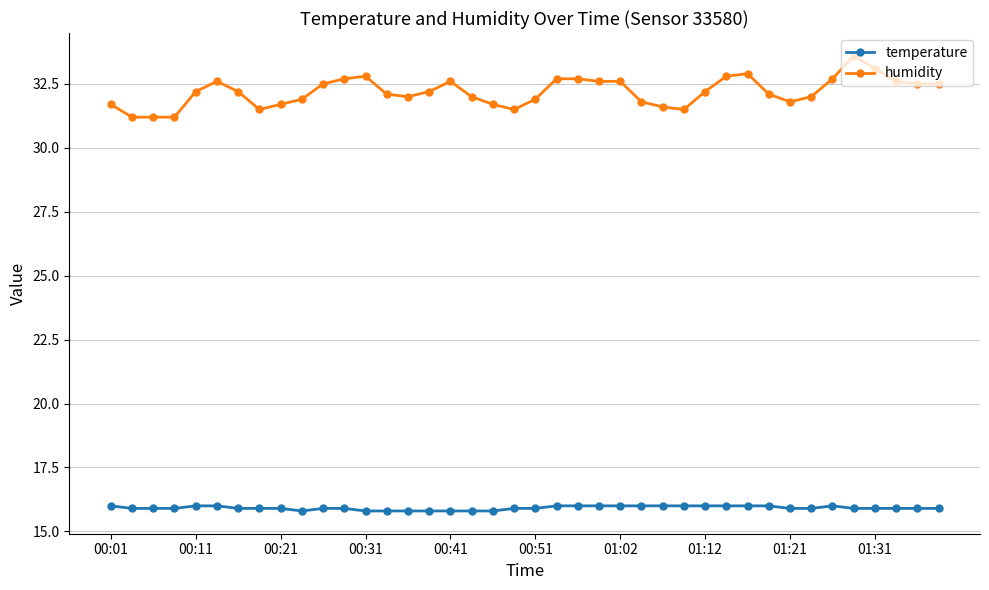

What is the smallest value displayed?

15.8